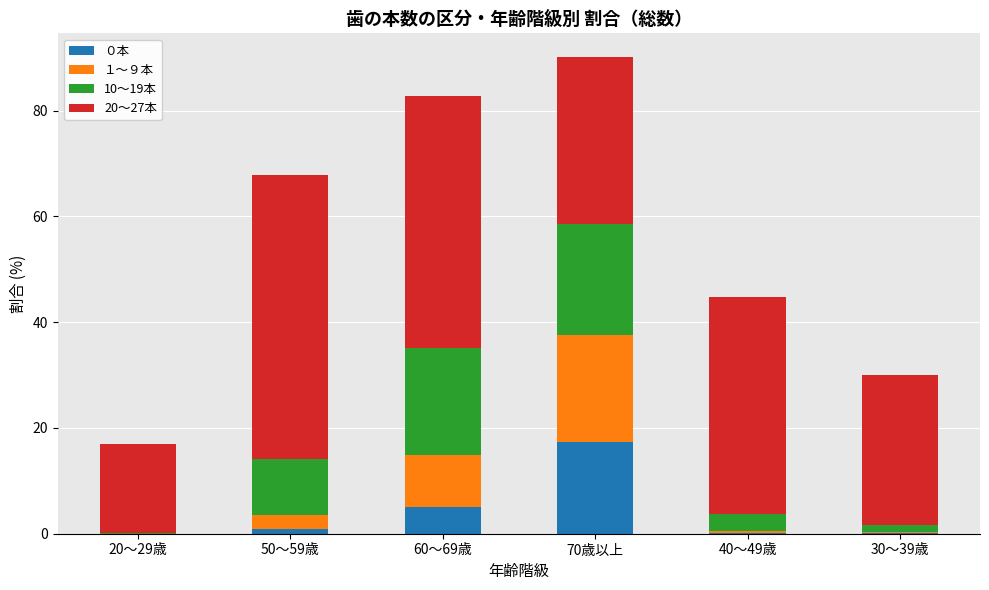

At which label does ０本 reach its peak?

70歳以上